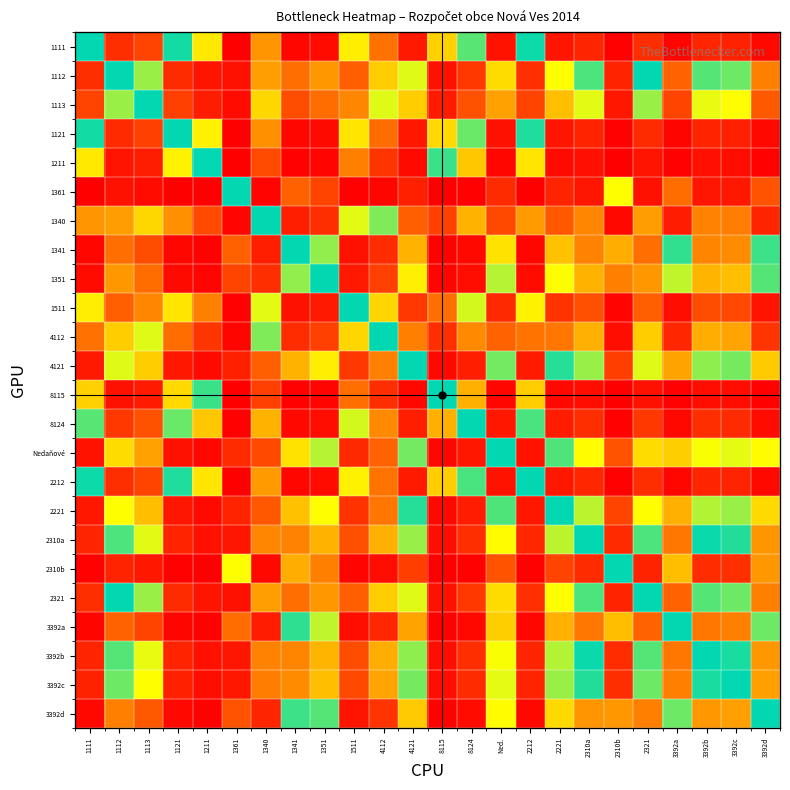

How many distinct data groups are displayed?

24